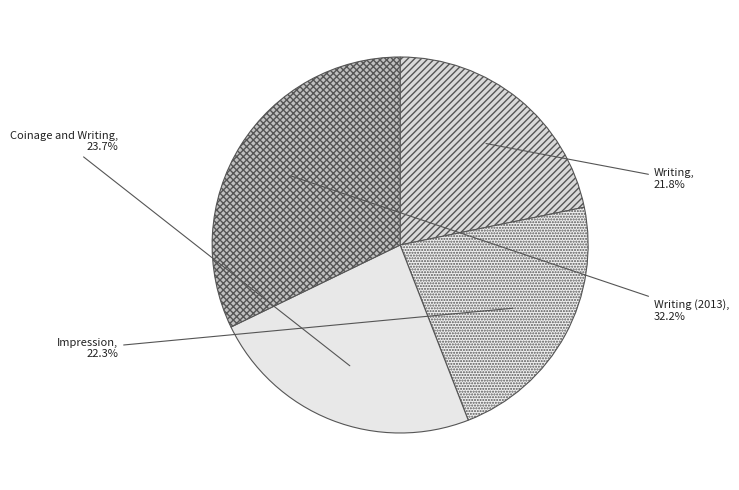

Approximately how many times larger is the value at Impression compared to Writing?

1.0